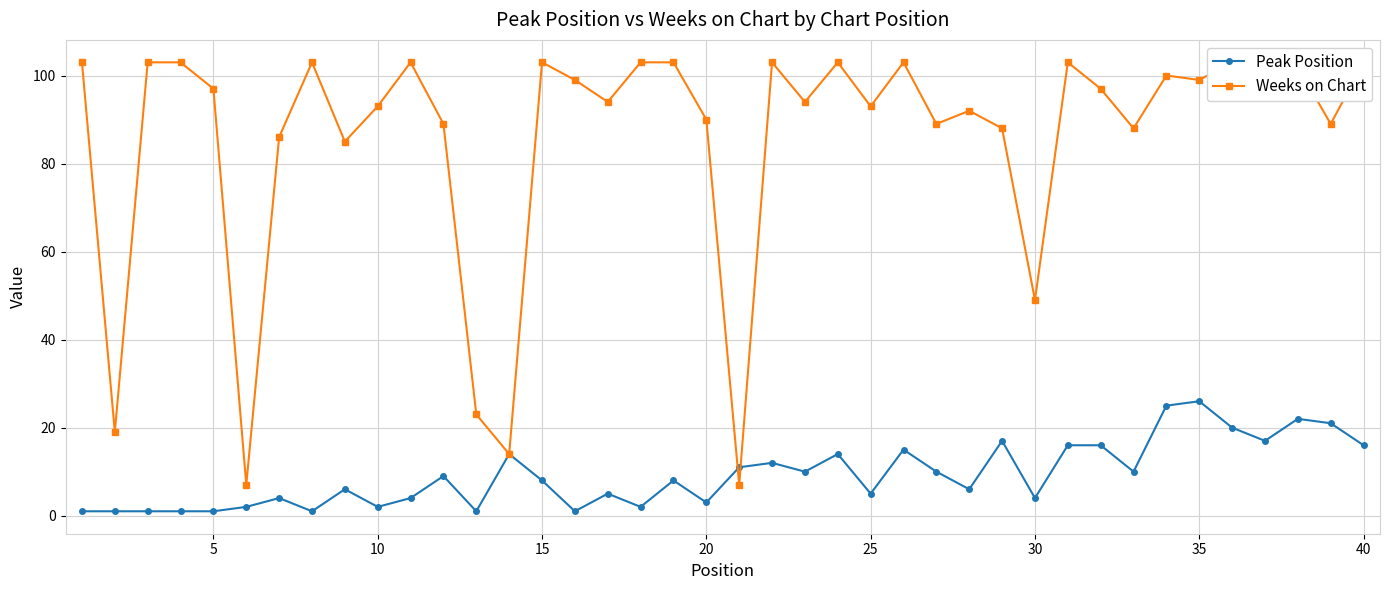

What is the average value of the Peak Position series?

9